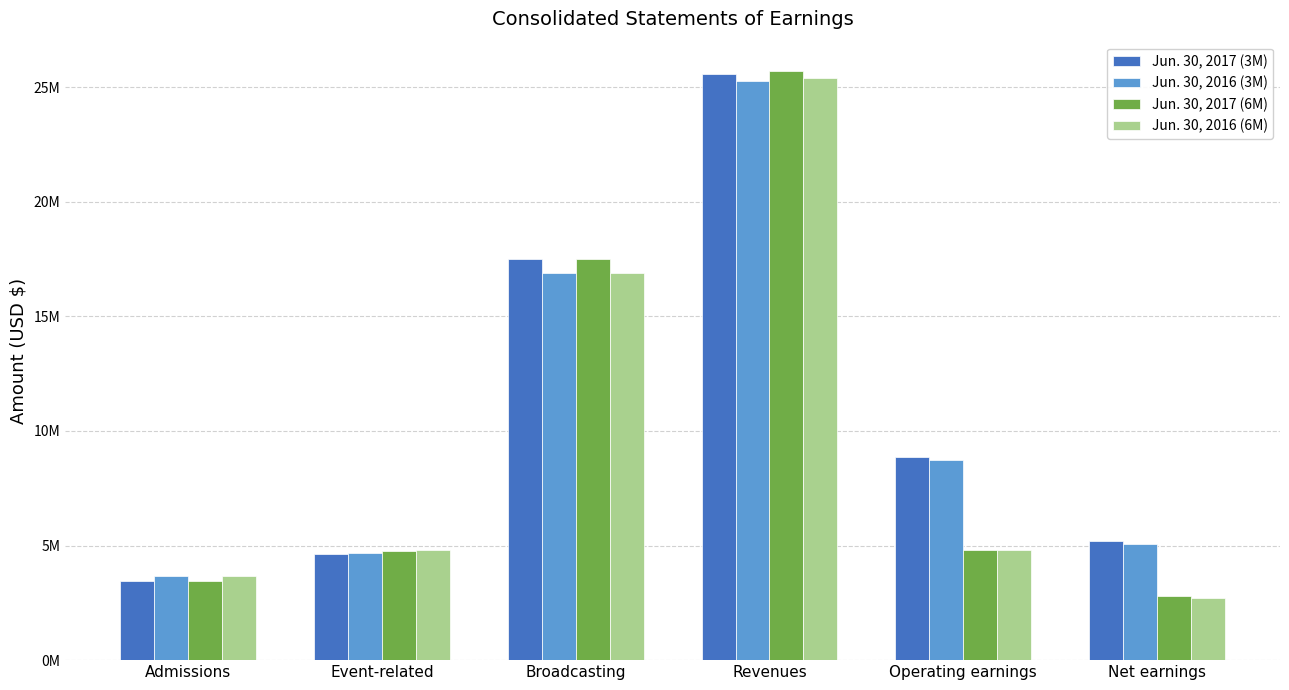

At which label does Jun. 30, 2016 (3M) reach its minimum?

Admissions